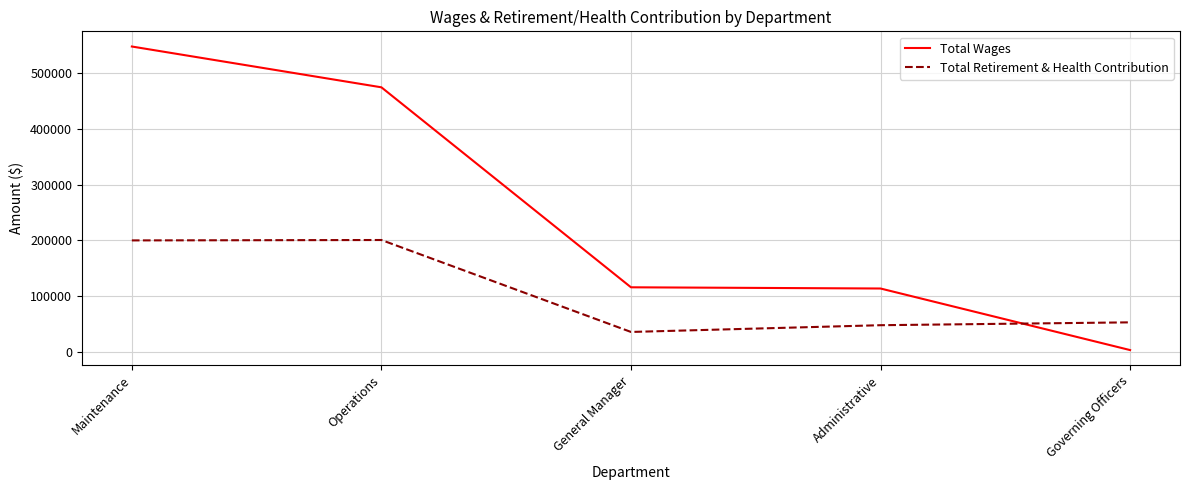

What position from the left is Administrative?

4